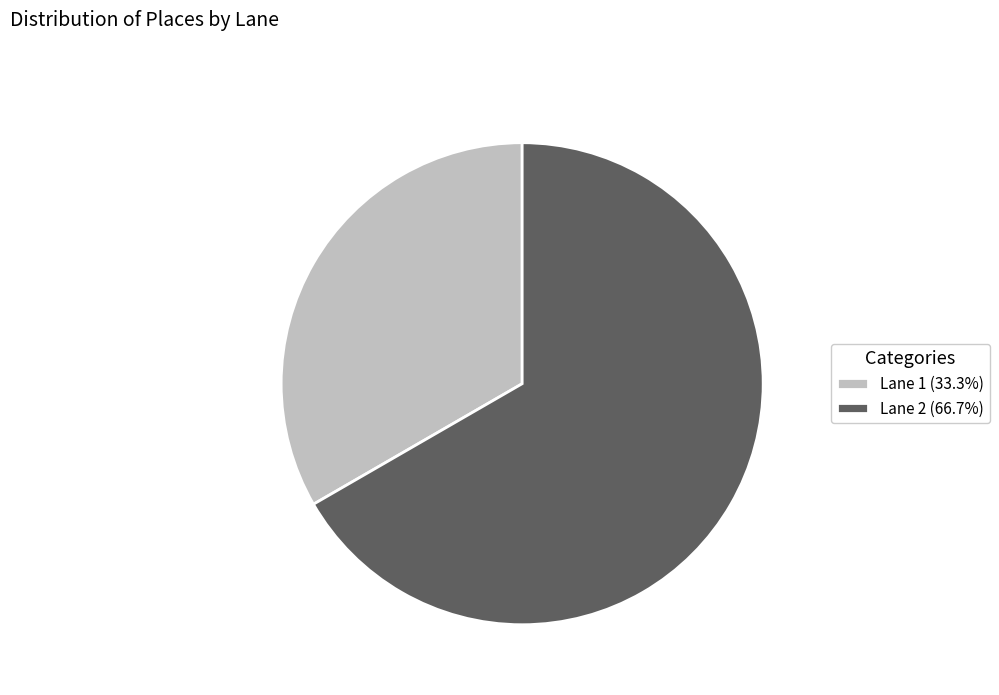

Which category accounts for the majority?

Lane 2